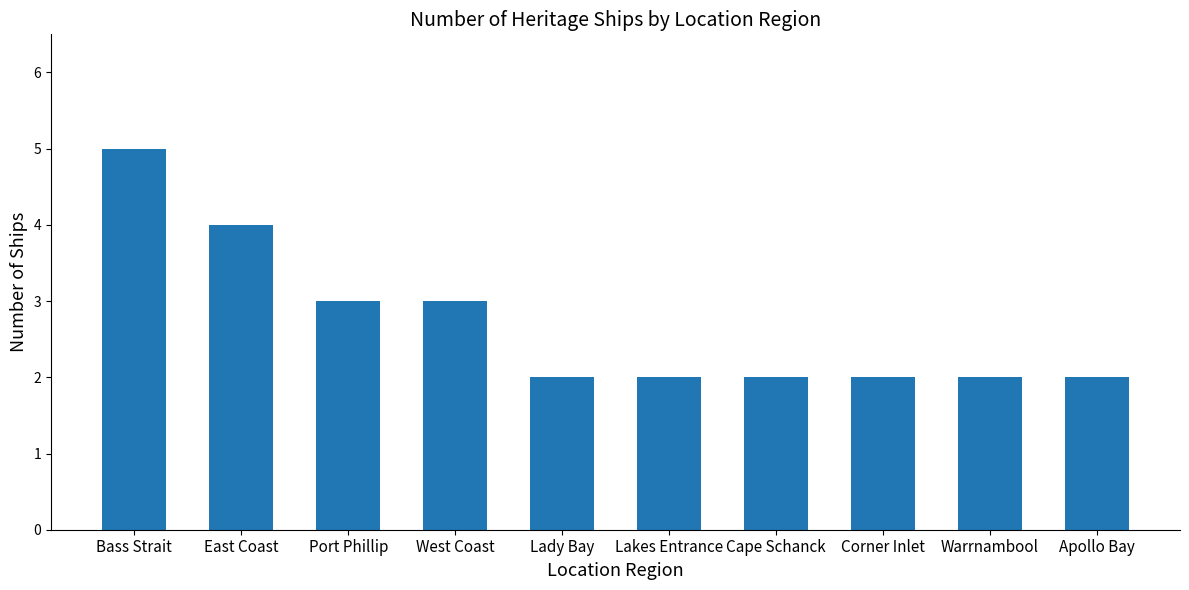

What is the label of the 10th bar from the left?

Apollo Bay